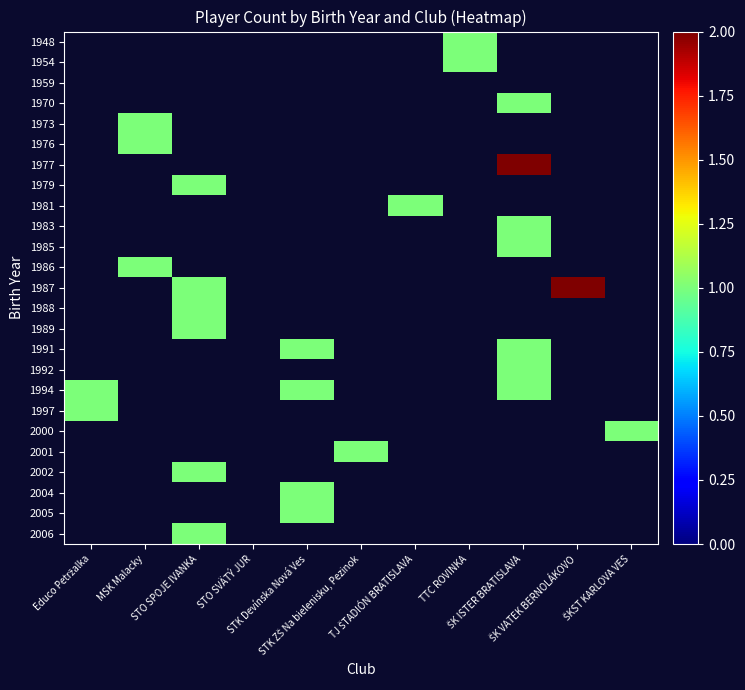

Is it true that 2006 equals 1.3 at STO SPOJE IVANKA?

False